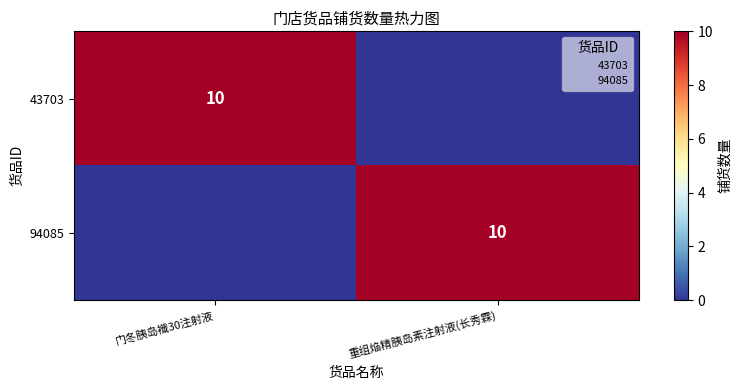

At how many categories does at least one series exceed 1?

2